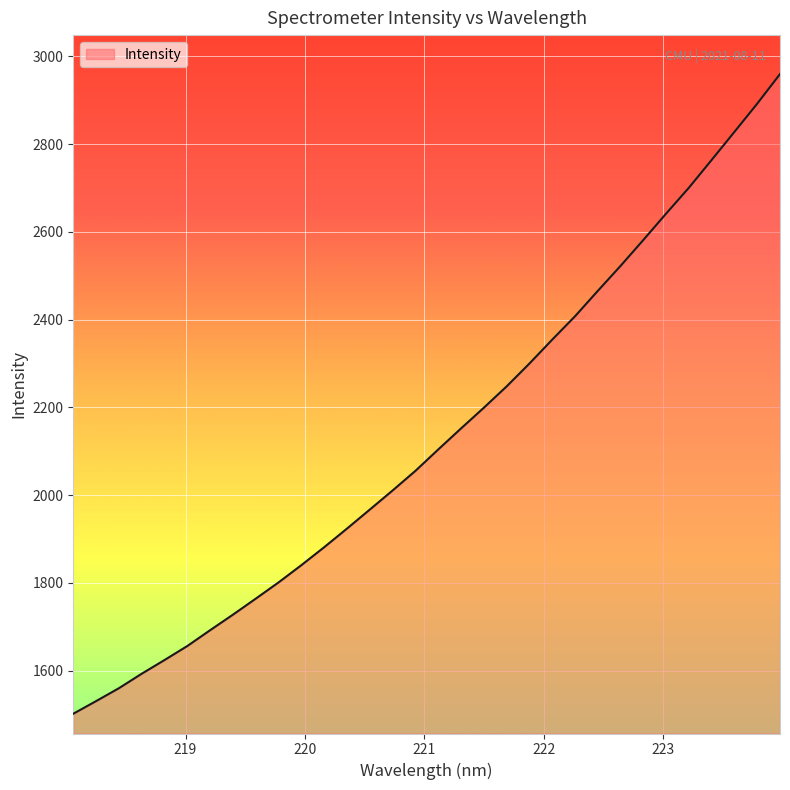

What is the difference between the maximum and minimum values?

1457.7